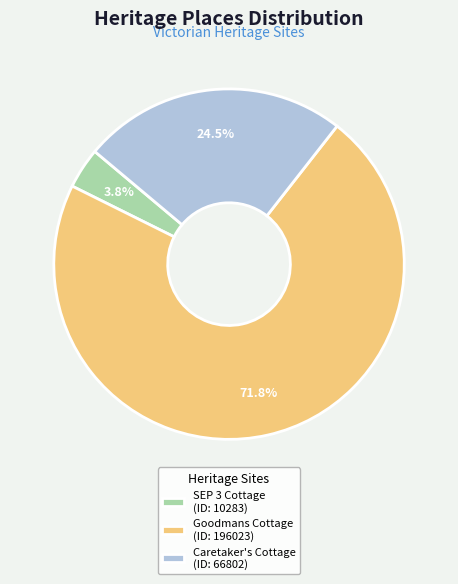

Is there any slice that represents more than half of the pie?

Yes